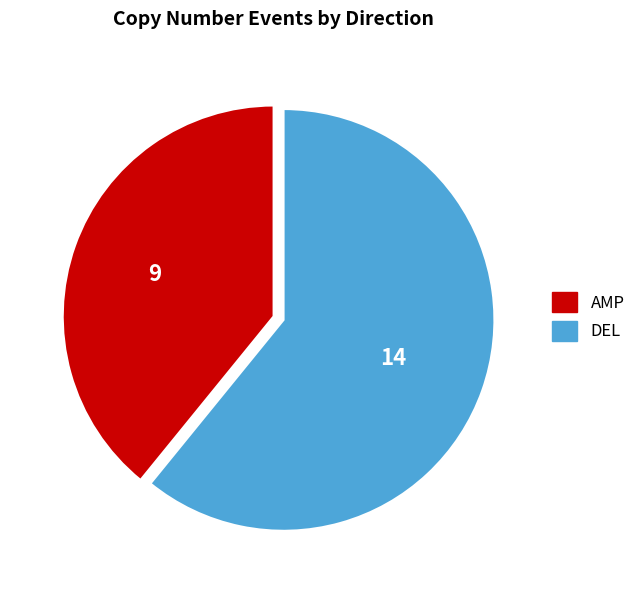

Does any single category account for the majority?

Yes